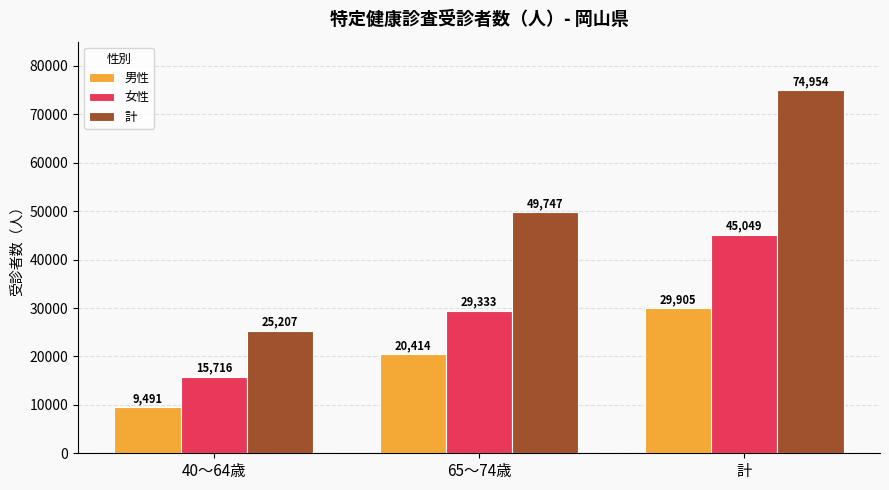

Is it true that 計 equals 25207 at 40～64歳?

True